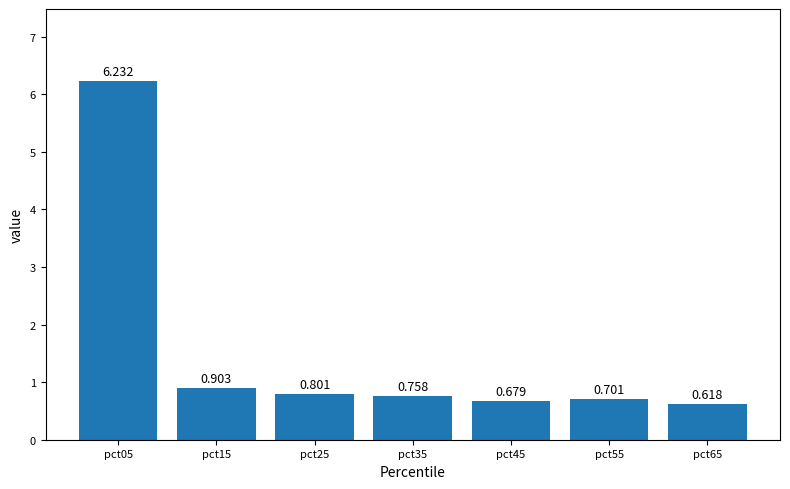

Where is the data nearest to the value 3?

pct15